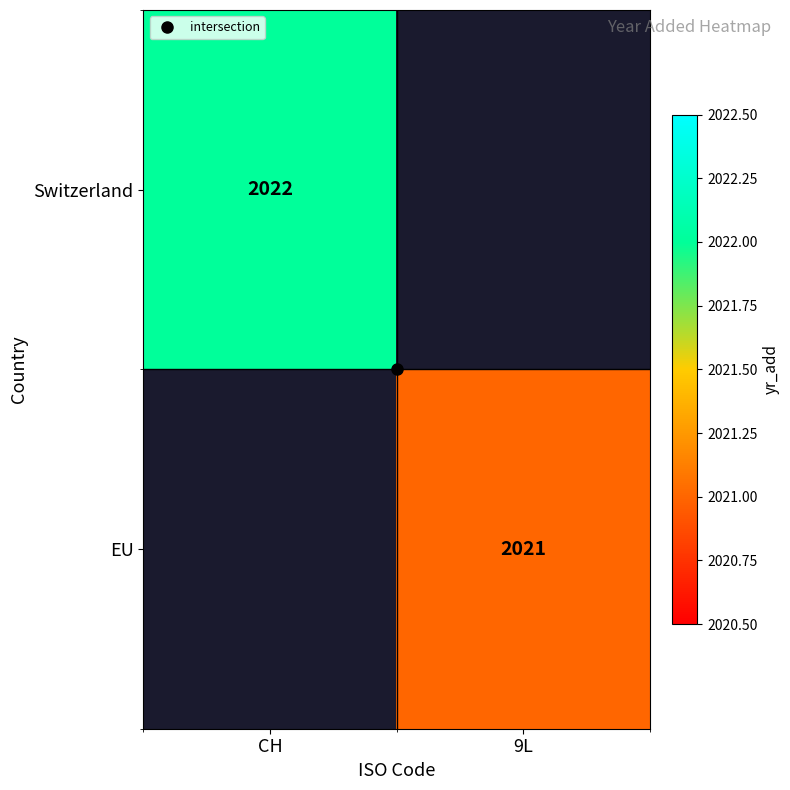

Rank the categories by EU value from highest to lowest.

CH, 9L